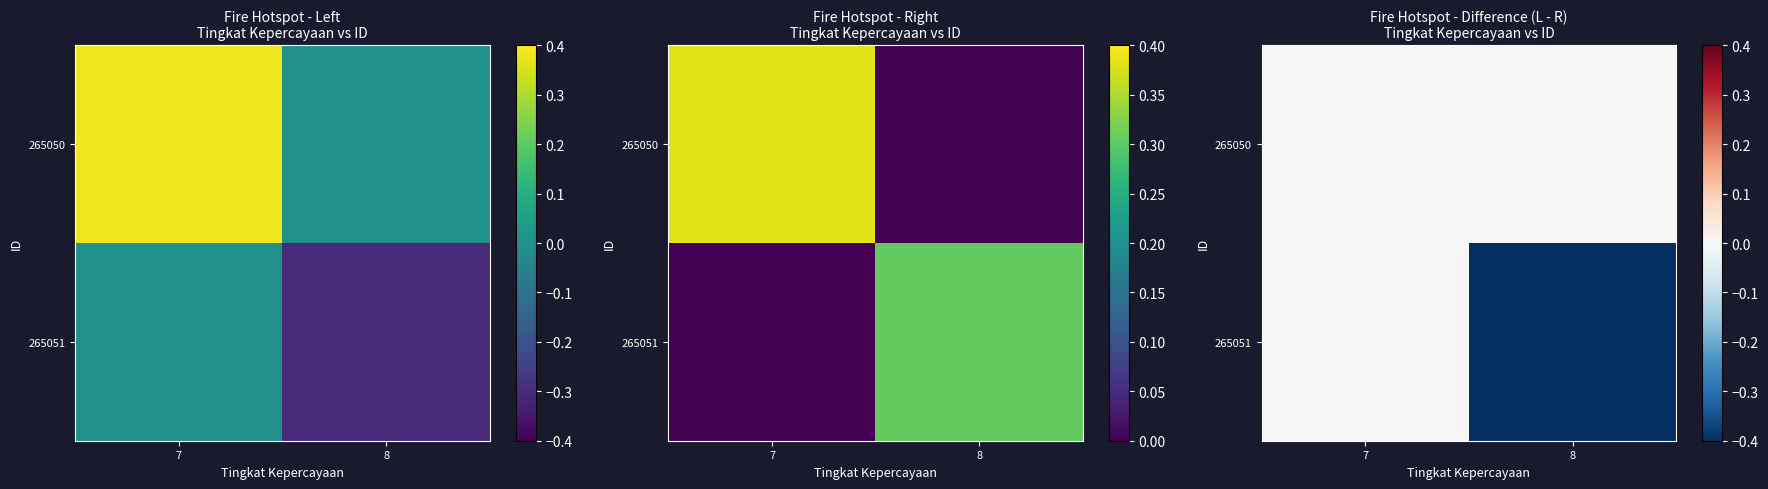

How many data points in 265051 are less than 0?

1